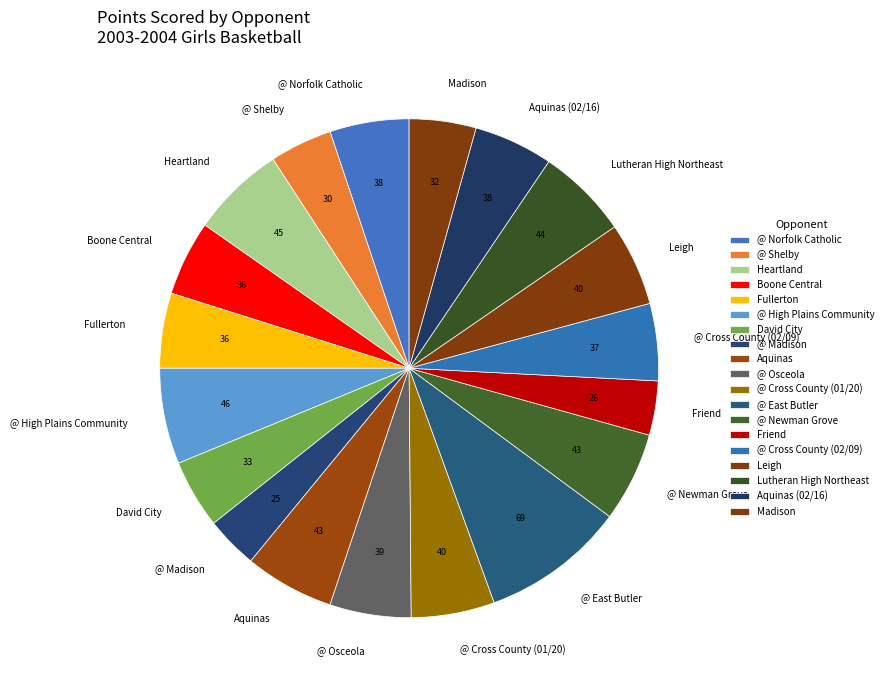

How many segments does this pie chart have?

19